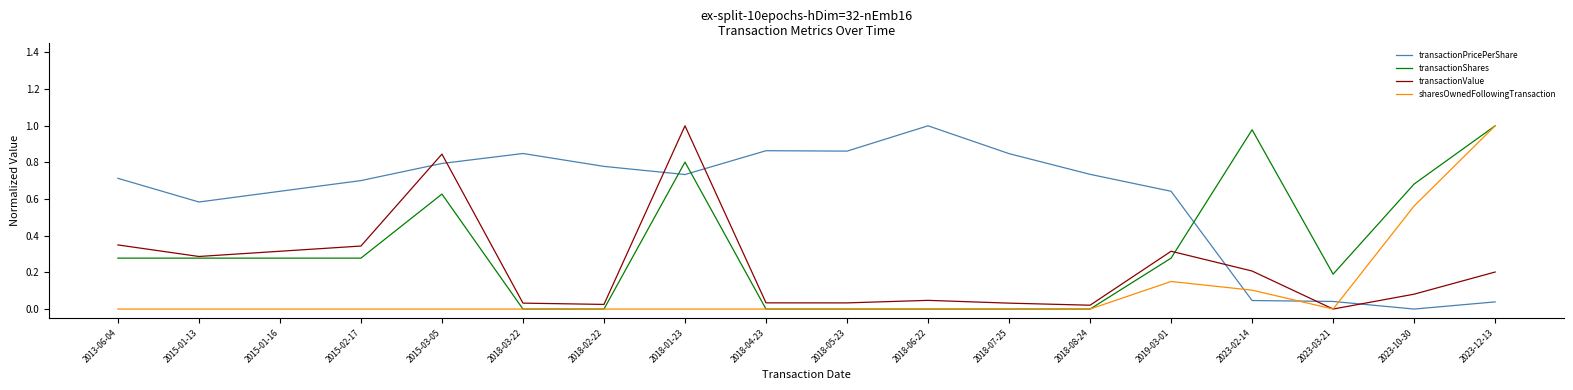

After their last crossing, which series has the higher values: transactionPricePerShare or transactionValue?

transactionValue